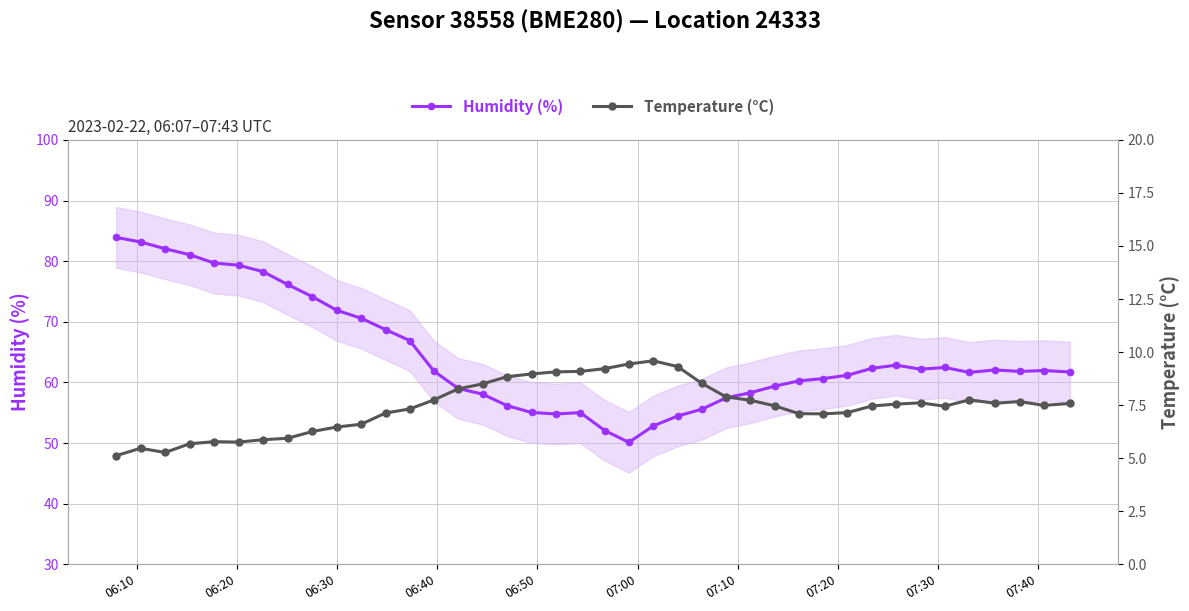

What is the lowest value of the Humidity (%) series?

50.1